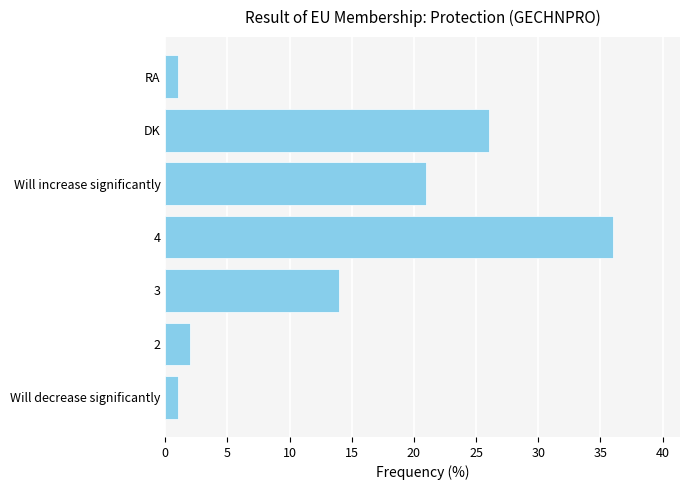

Reading bottom to top, what are all the values shown in this chart?

1	2	14	36	21	26	1